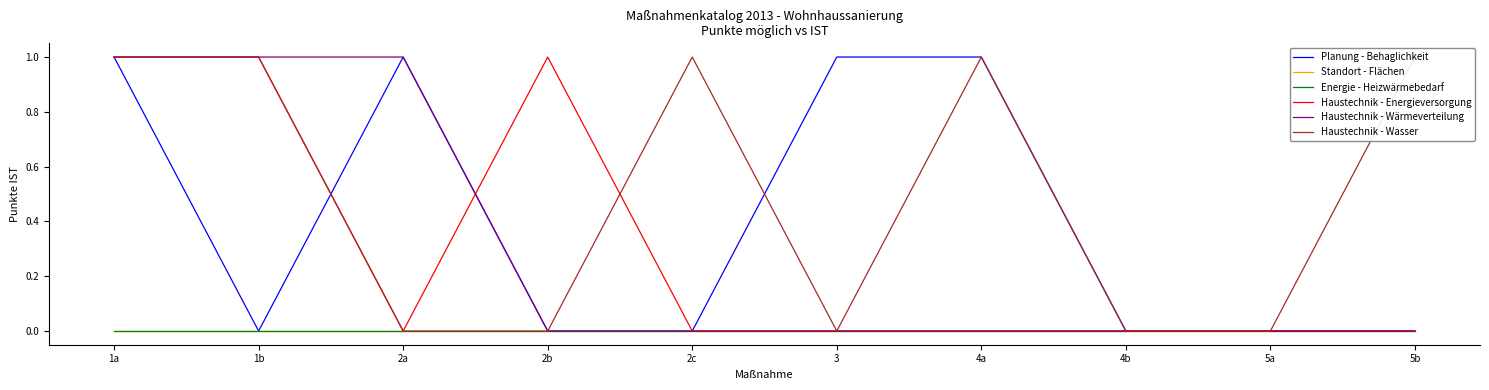

Reading left to right, list all the values displayed in this chart.

Planung - Behaglichkeit: 1a=1	1b=0	2a=1	2b=0	2c=0	3=1	4a=1	4b=0	5a=0	5b=0
Standort - Flächen: 1a=0	1b=0	2a=0	2b=0	2c=0	3=0	4a=0	4b=0	5a=0	5b=0
Energie - Heizwärmebedarf: 1a=0	1b=0	2a=0	2b=0	2c=0	3=0	4a=0	4b=0	5a=0	5b=0
Haustechnik - Energieversorgung: 1a=1	1b=1	2a=0	2b=1	2c=0	3=0	4a=0	4b=0	5a=0	5b=0
Haustechnik - Wärmeverteilung: 1a=1	1b=1	2a=1	2b=0	2c=0	3=0	4a=0	4b=0	5a=0	5b=0
Haustechnik - Wasser: 1a=1	1b=1	2a=0	2b=0	2c=1	3=0	4a=1	4b=0	5a=0	5b=1